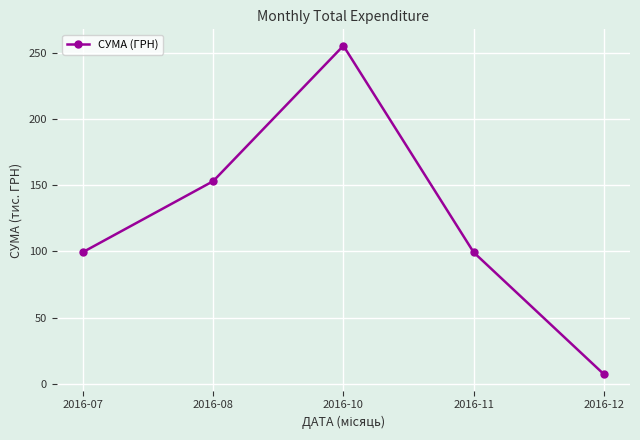

Between 2016-11 and 2016-08, which is larger?

2016-08